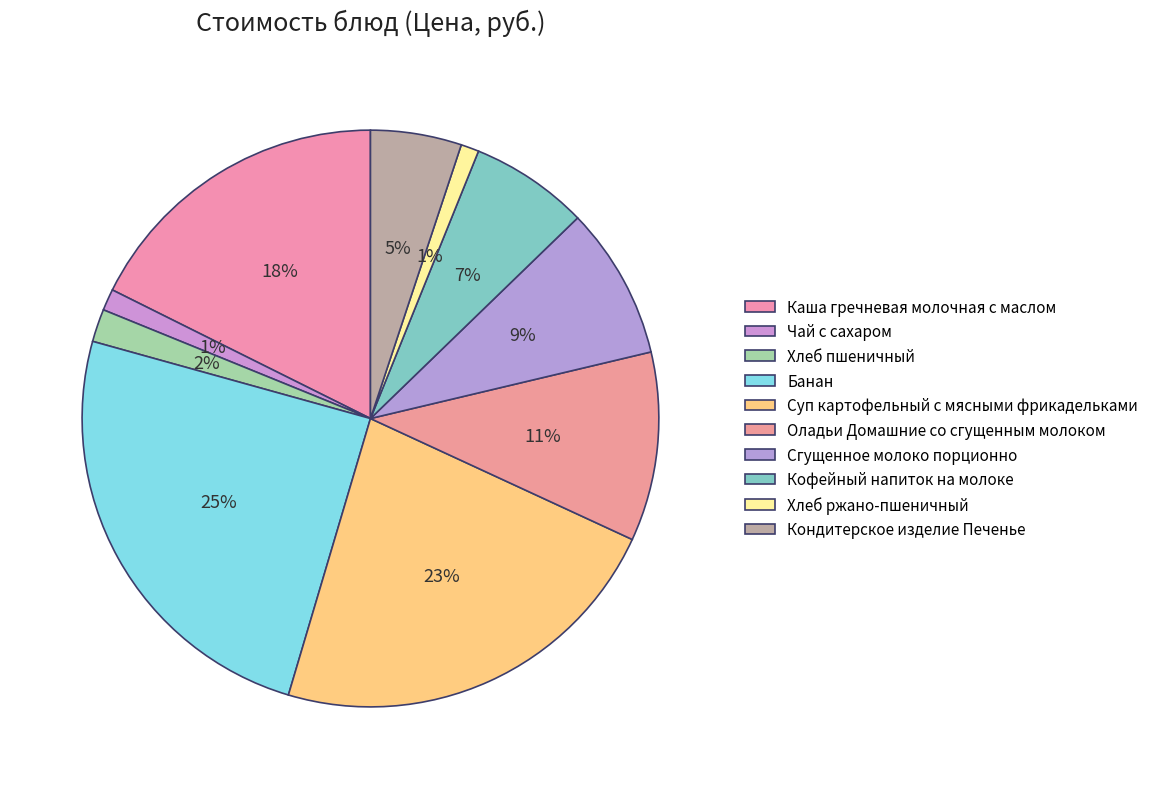

Is the sum of Суп картофельный с мясными фрикадельками and Кофейный напиток на молоке greater than half?

No